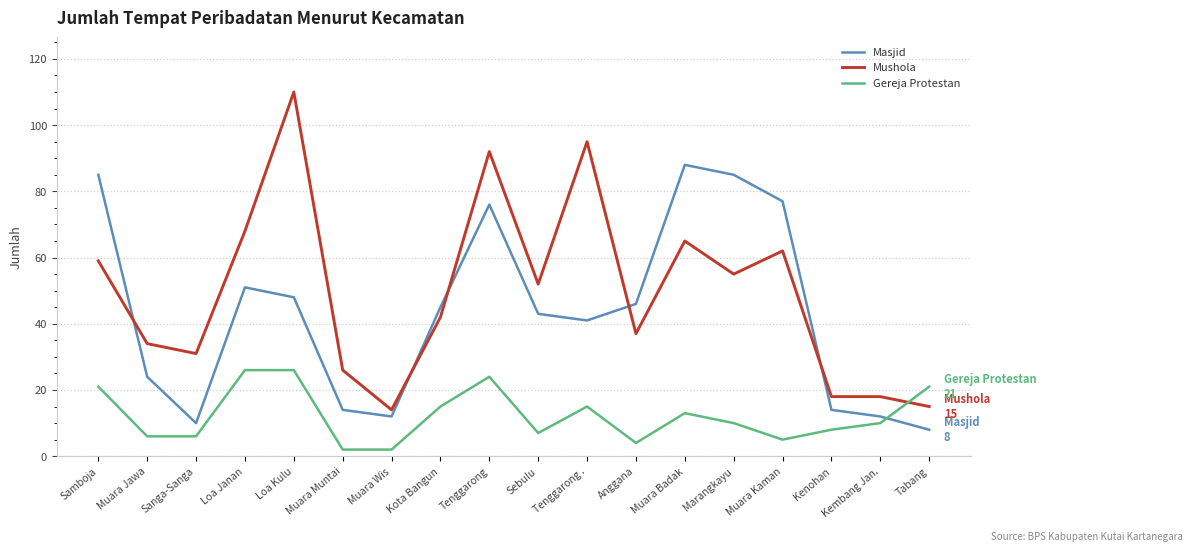

What is the total value across all series at Tabang?

44